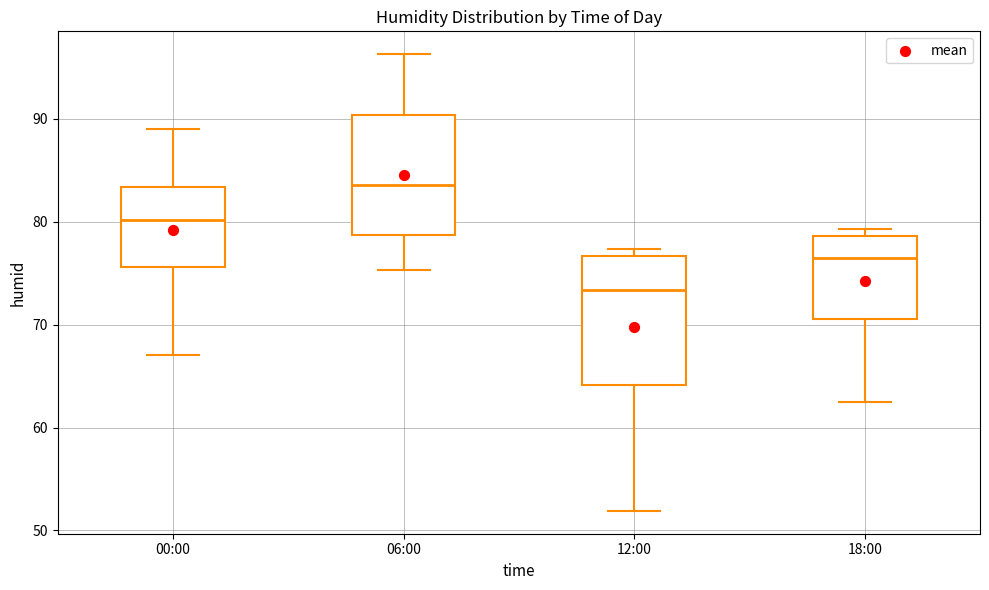

Where does the lower whisker of the box for 18:00 end on the y-axis? The values are not printed on the chart, so give them approximately, as read against the axis.

63